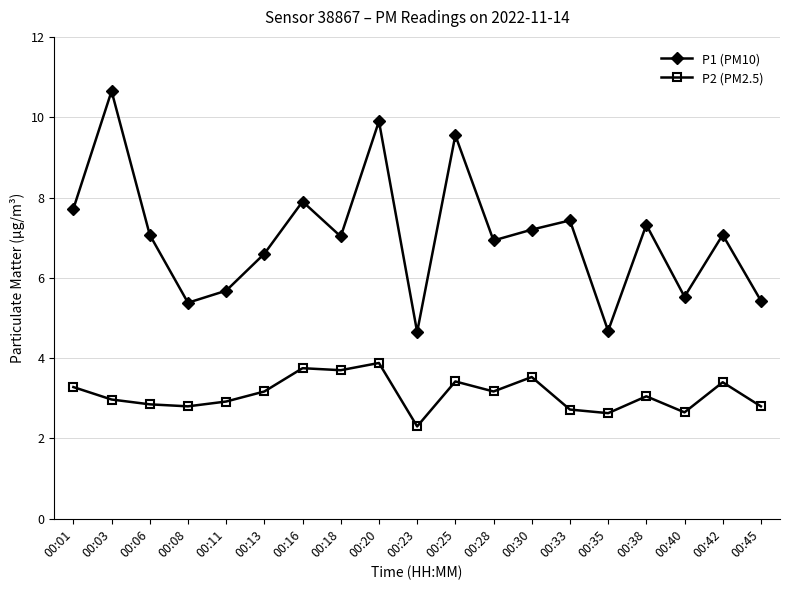

How many interior local valleys does the P1 (PM10) series have?

6